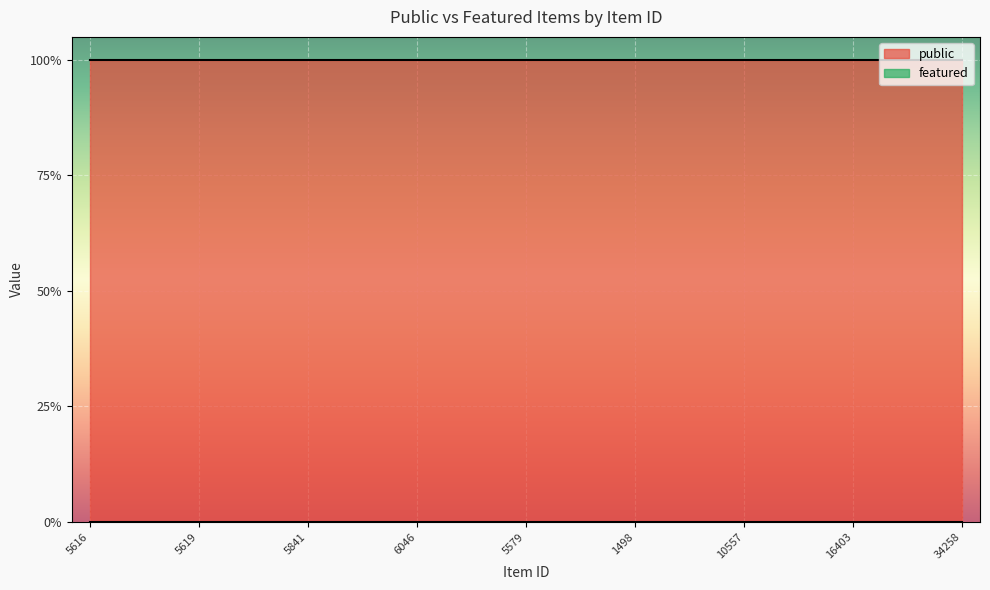

What is the value of the public point at the 20th from the left?

1